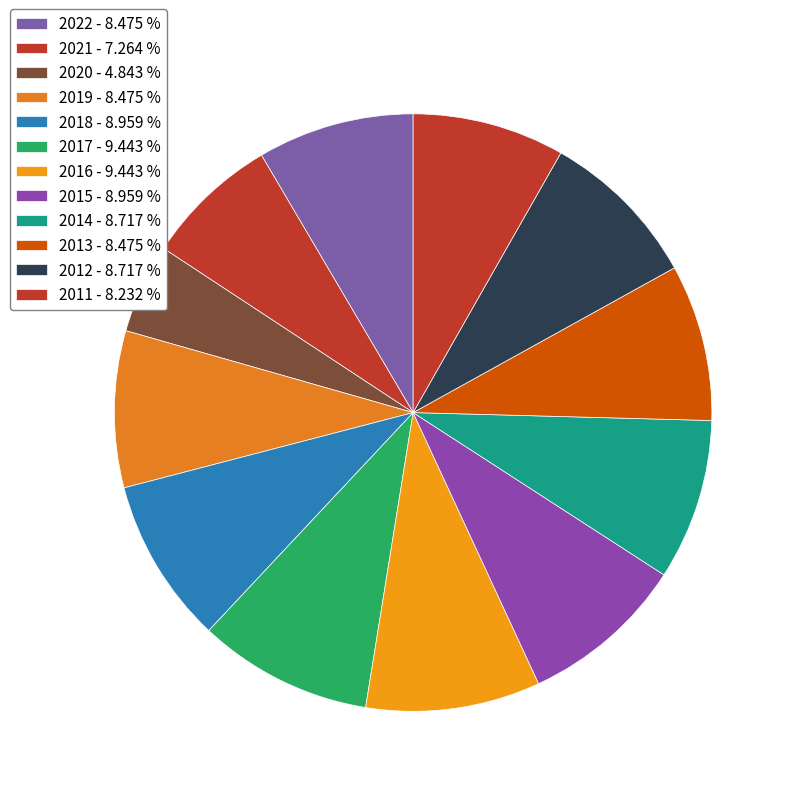

Which category has the biggest portion of the pie?

2017